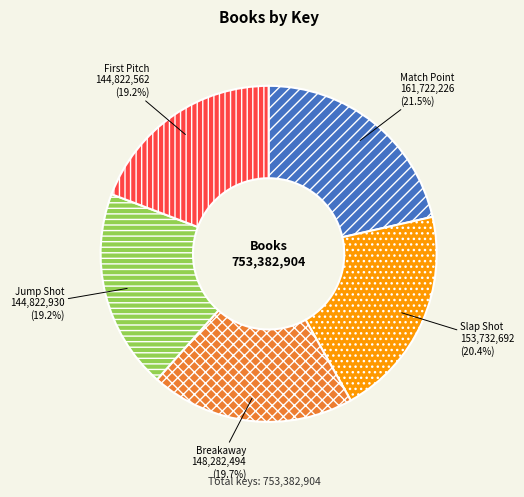

To the nearest percent, what portion does Jump Shot represent?

19%